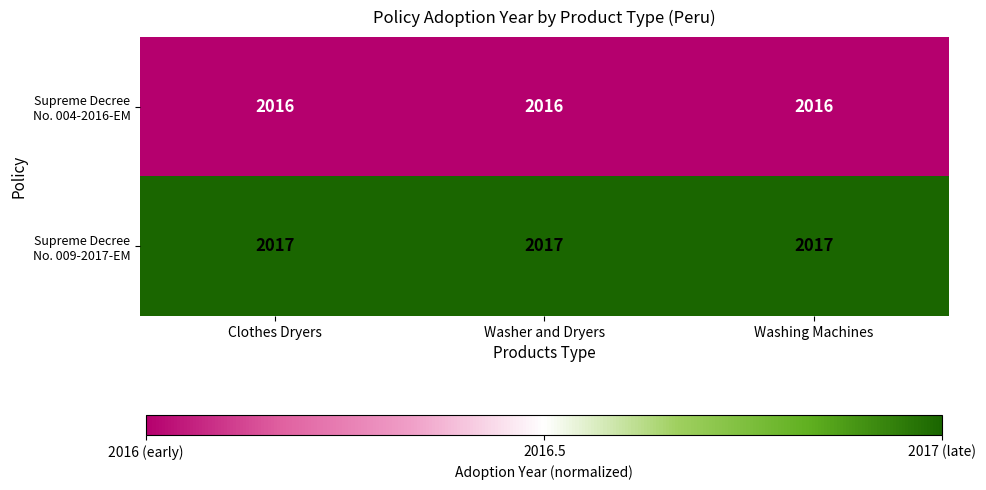

What is the greatest value displayed?

2017